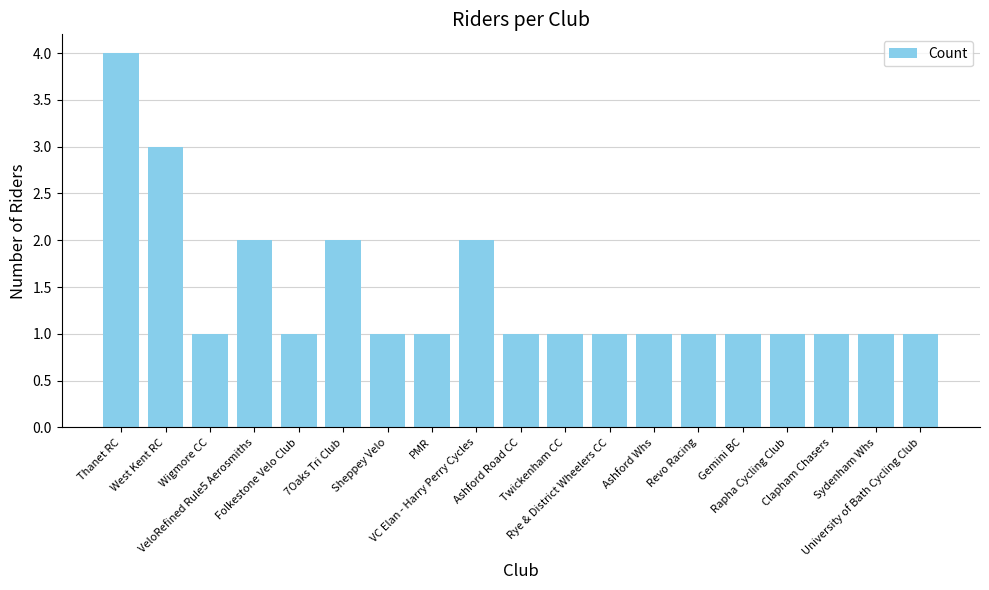

What is the ratio of the value at Folkestone Velo Club to the value at Sheppey Velo?

1.0